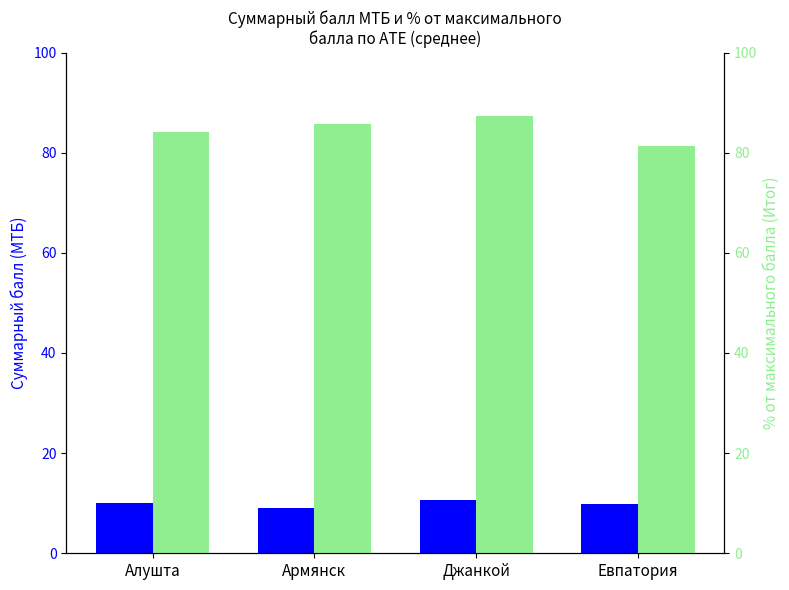

How many data points in Суммарный балл (МТБ) are less than 10?

2